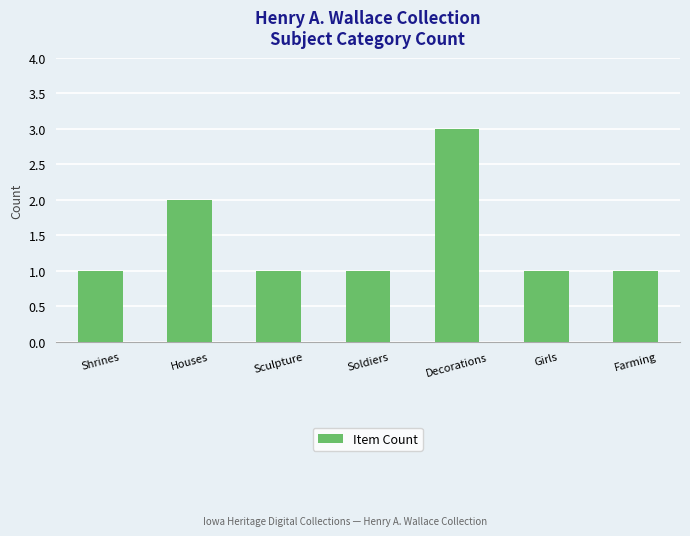

What is the approximate value at Girls?

1